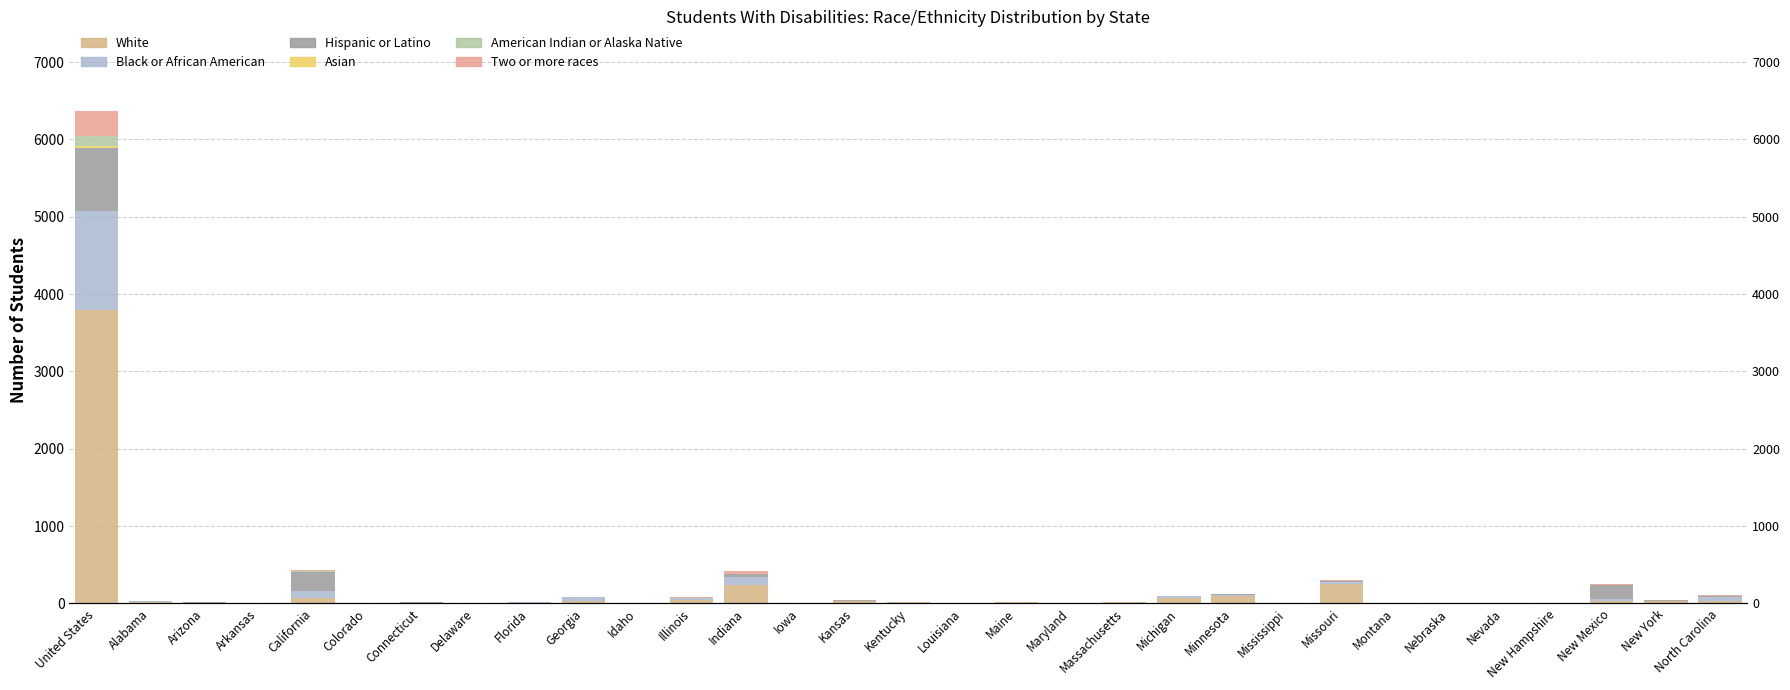

Which series has the largest total across all categories?

White